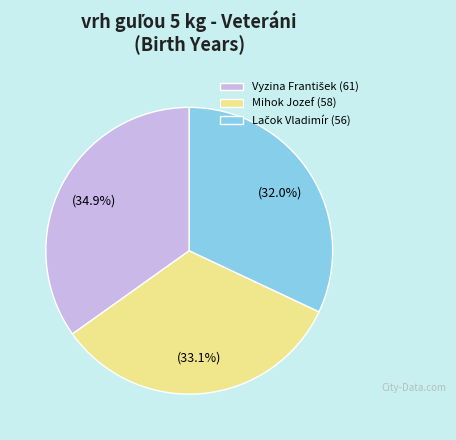

Is there a majority slice in this chart?

No